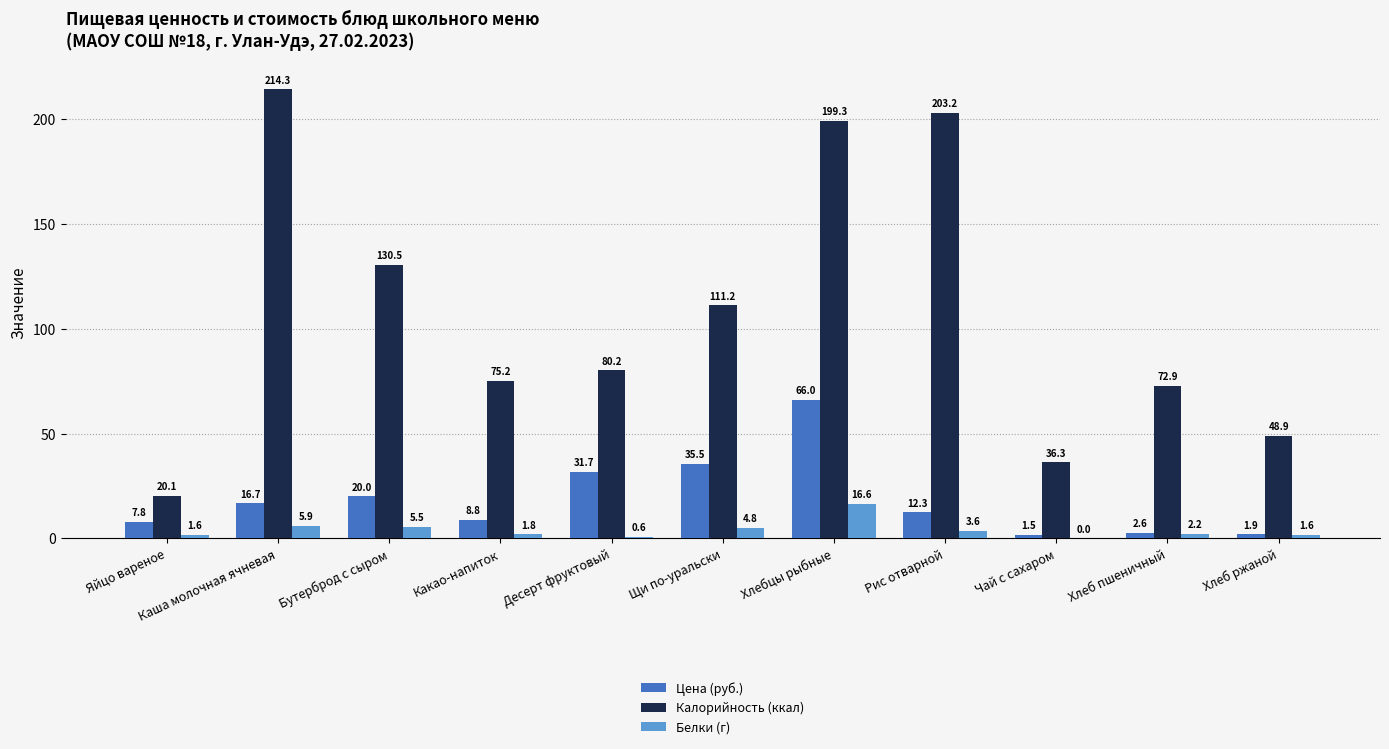

Which series has the widest spread of values?

Калорийность (ккал)